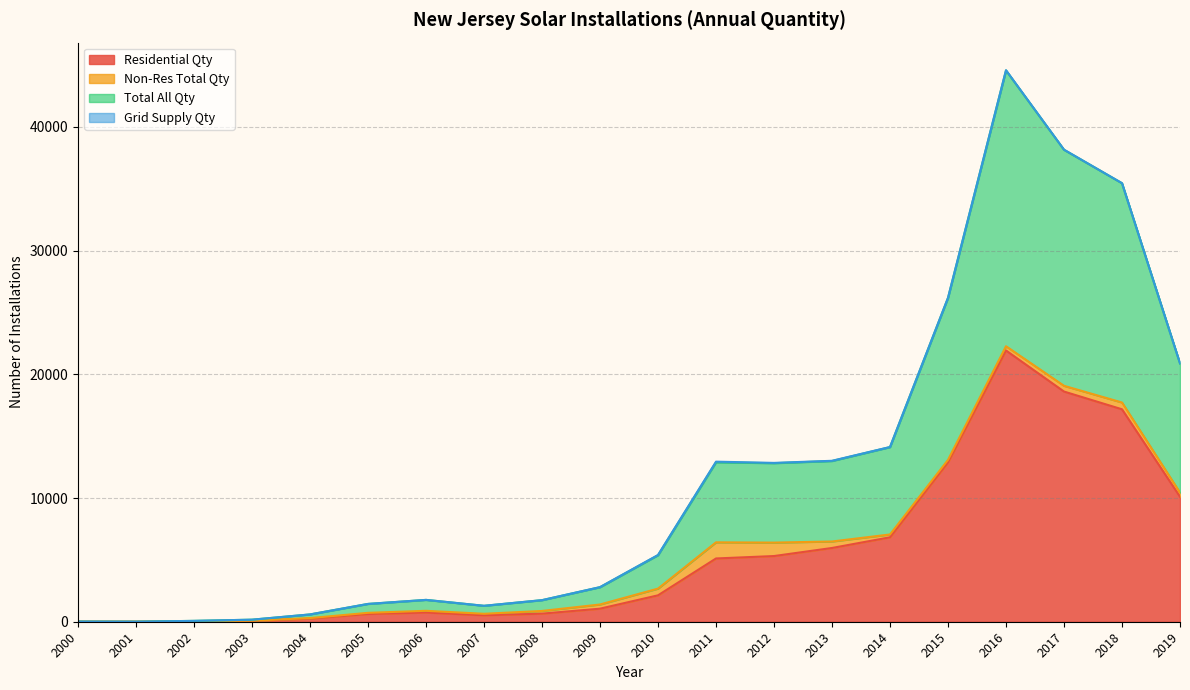

At which category does Total All Qty reach its first local peak?

2006